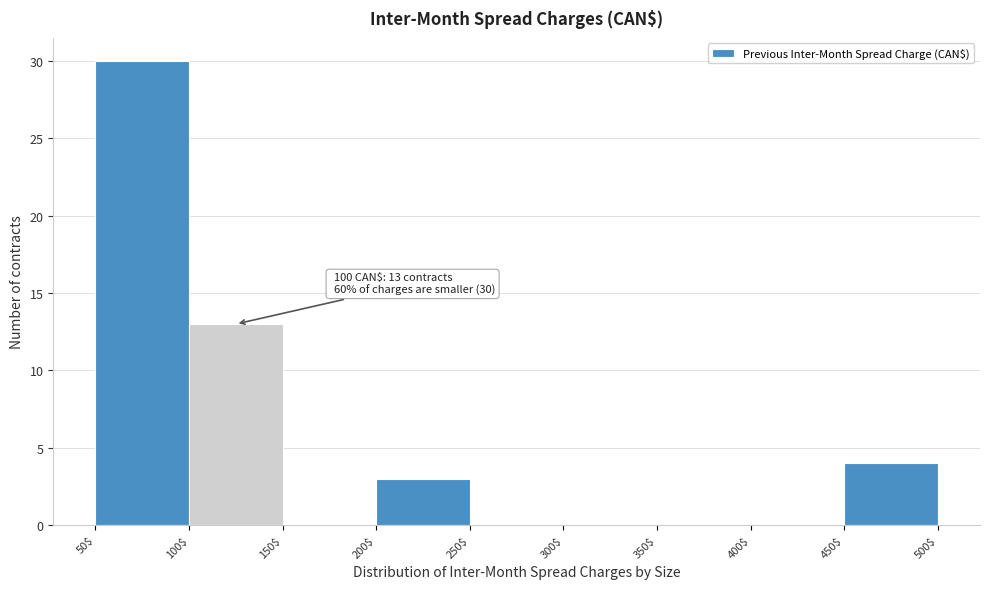

Which range on the x-axis has the tallest bar?

50$ to 100$